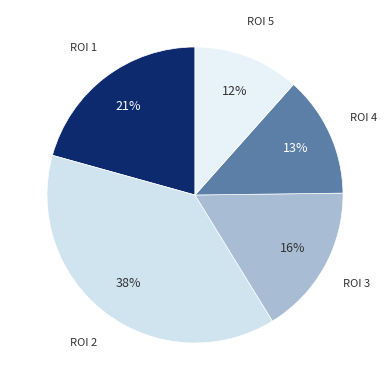

Does ROI 1 account for over 50% of the chart?

No